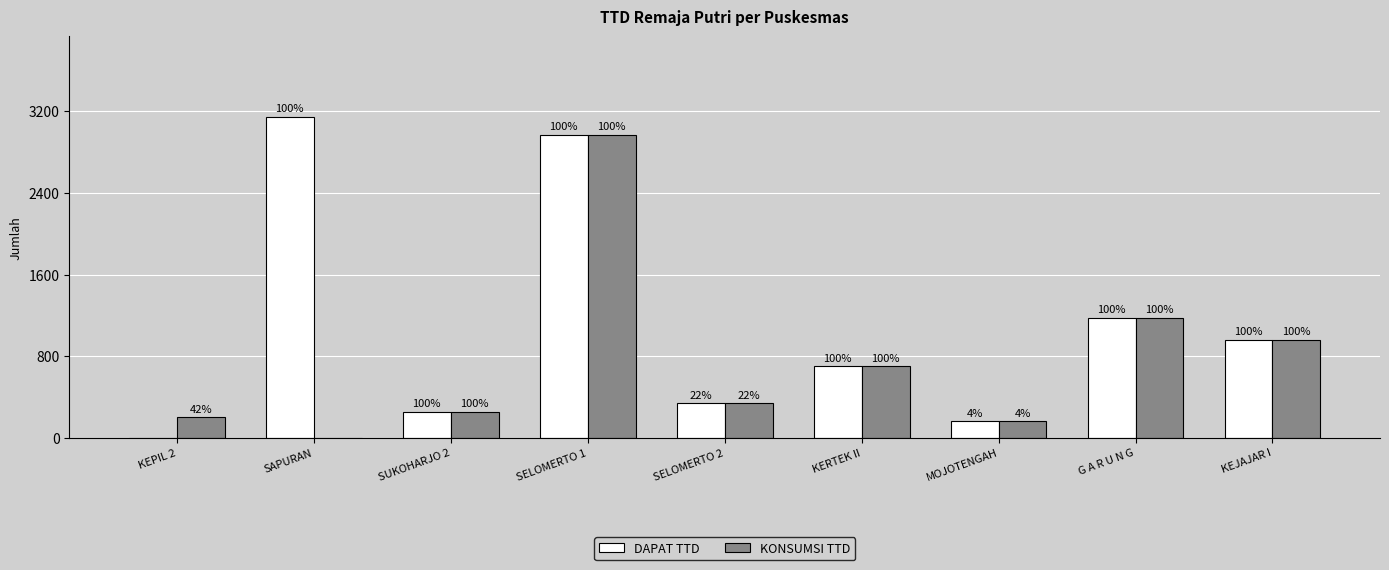

What is the value of the KONSUMSI TTD bar at the 7th from the left?

162